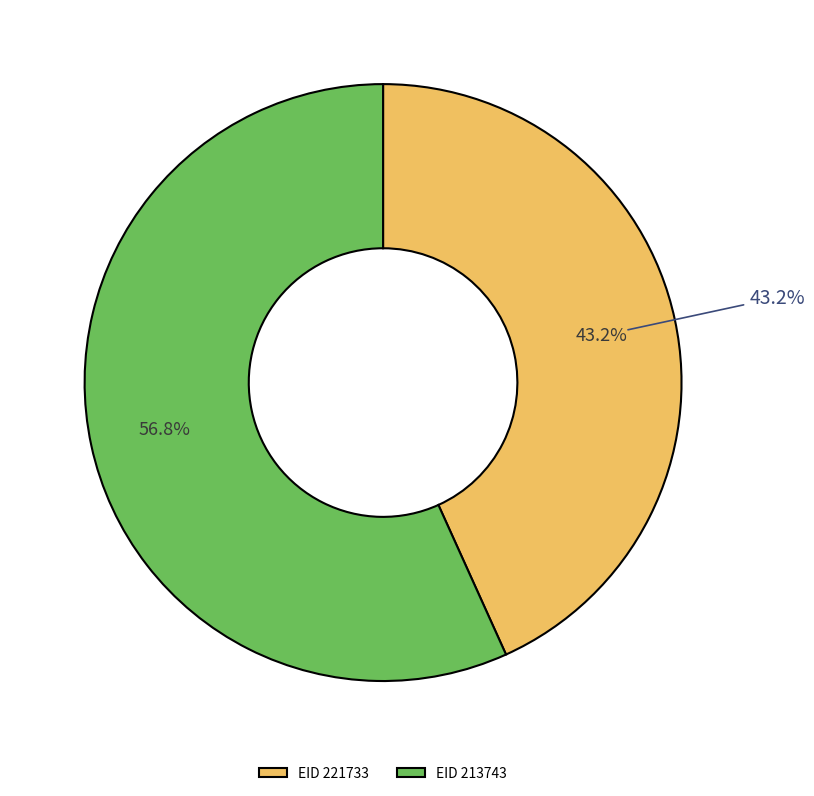

To the nearest percent, what is the difference between the 221733 and 213743 slice percentages?

14%